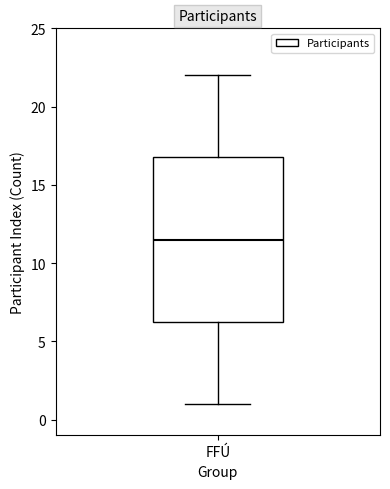

Transcribe this box plot: give where the median line is, the range the box spans, and where the two whiskers end, as read against the y-axis. The values are not printed on the chart, so give them approximately, as read against the axis.

median 11.5, box 6.5 to 17.0, whiskers 1.0 to 22.0